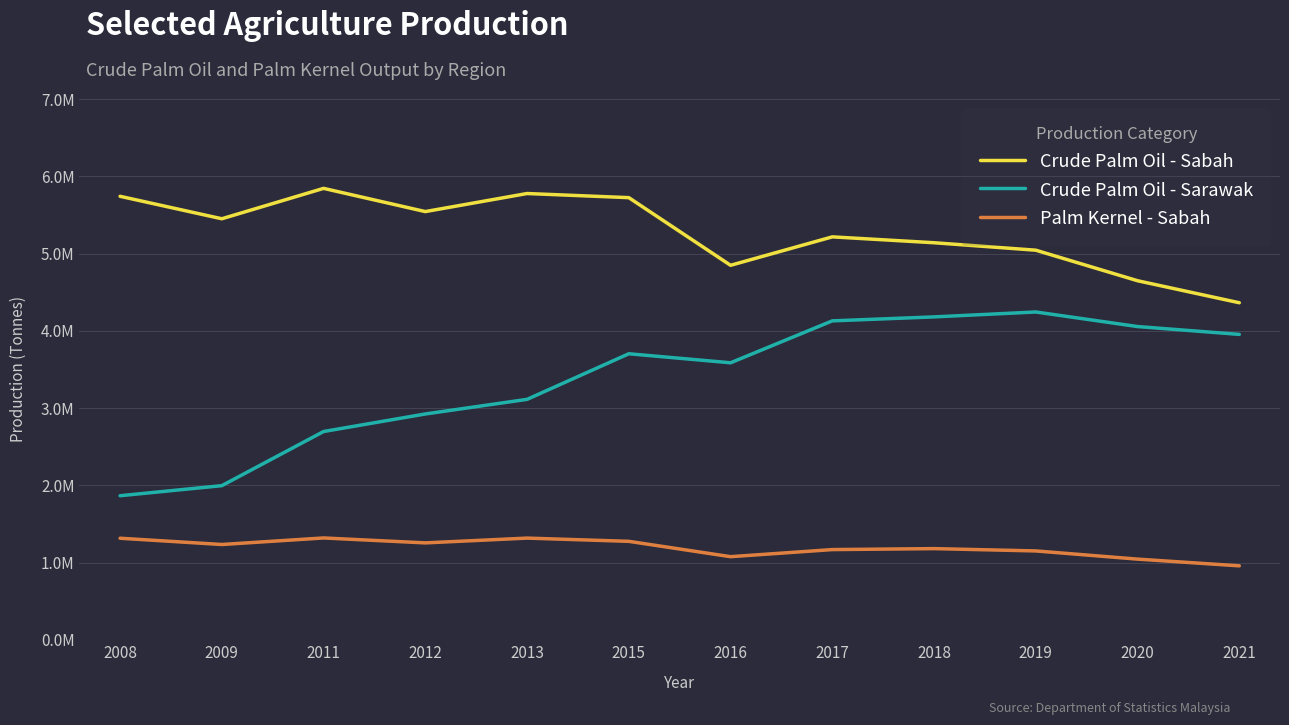

What are all the series names shown in the legend?

Crude Palm Oil - Sabah, Crude Palm Oil - Sarawak, Palm Kernel - Sabah